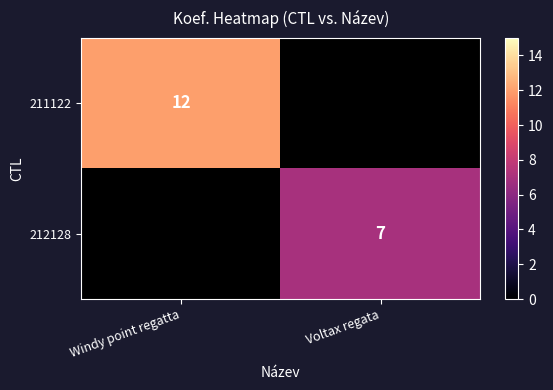

True or false: 212128 has a value of 7 at Voltax regata.

True